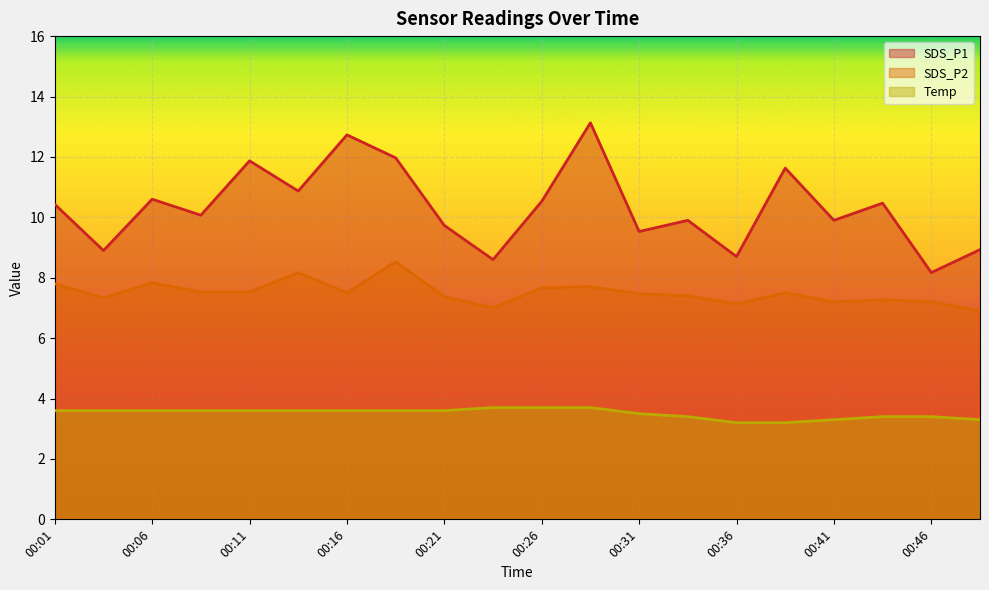

What is the minimum value for SDS_P2?

6.9